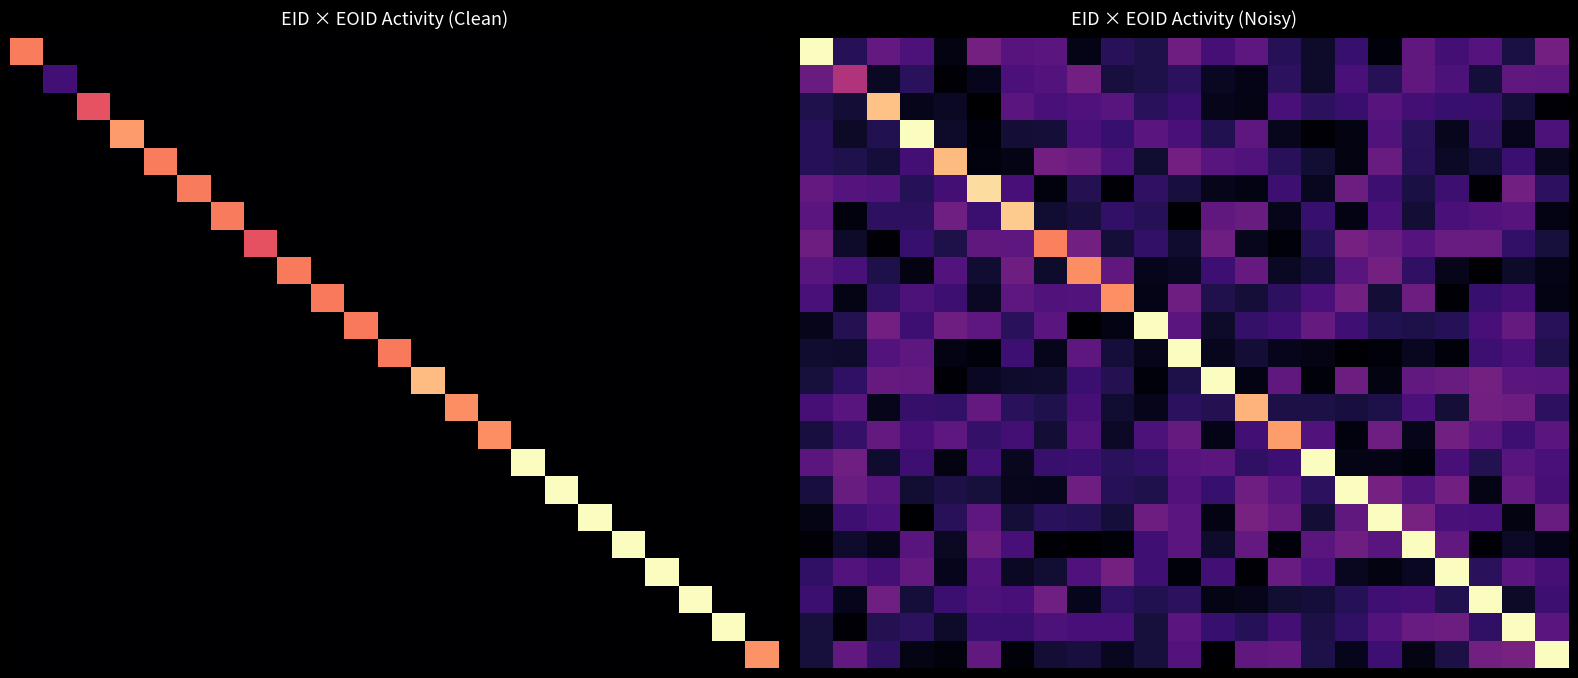

Which has a higher value, 6 or 14?

6